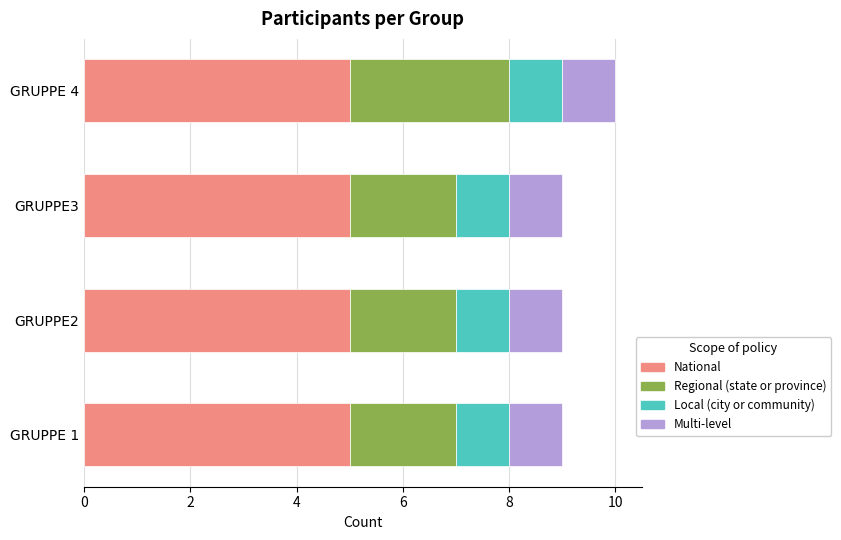

At which category is the sum across all series the highest?

GRUPPE 4